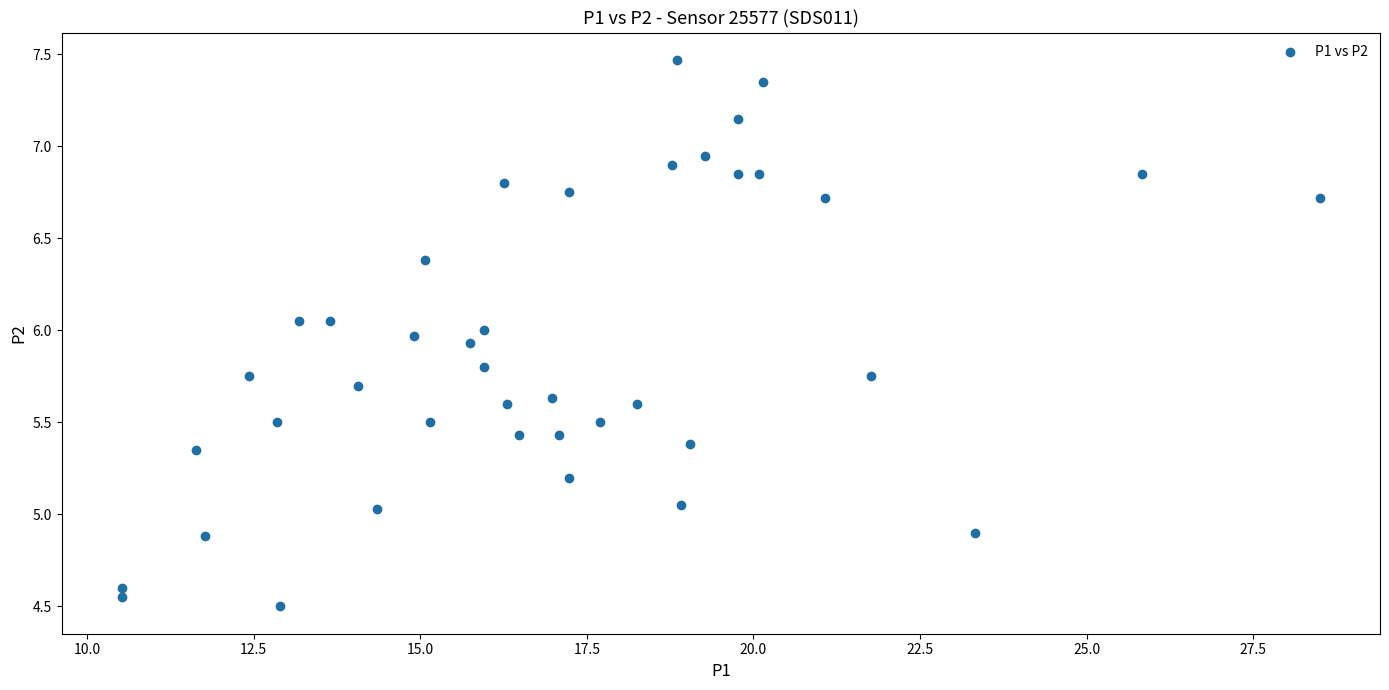

What is the range of Y values (max minus min)?

3.0